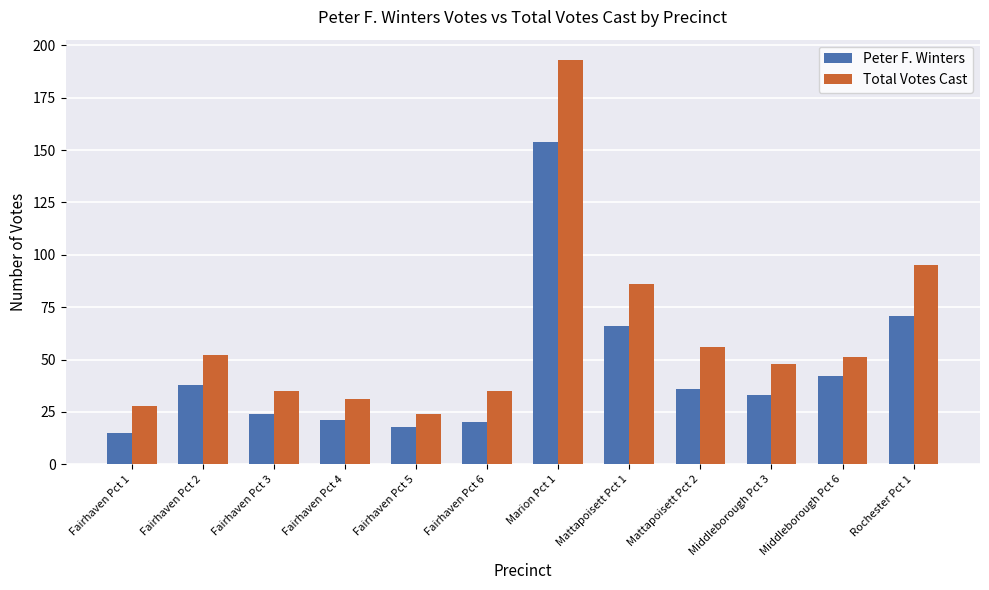

The Peter F. Winters series shows 102 at Rochester Pct 1. True or false?

False